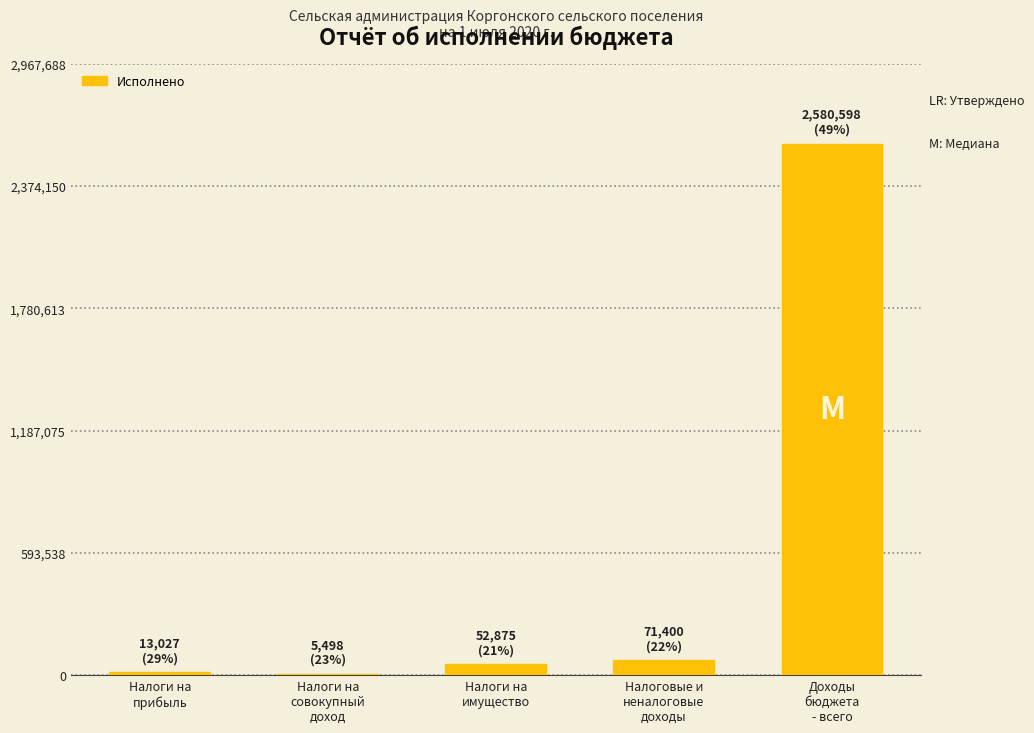

Does the chart contain stacked bars?

No